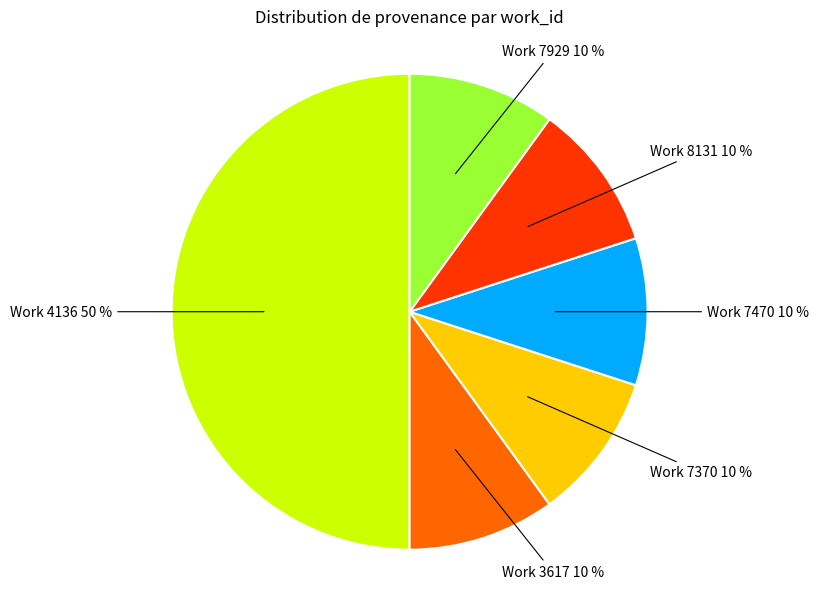

To the nearest percent, what is the average slice percentage?

17%